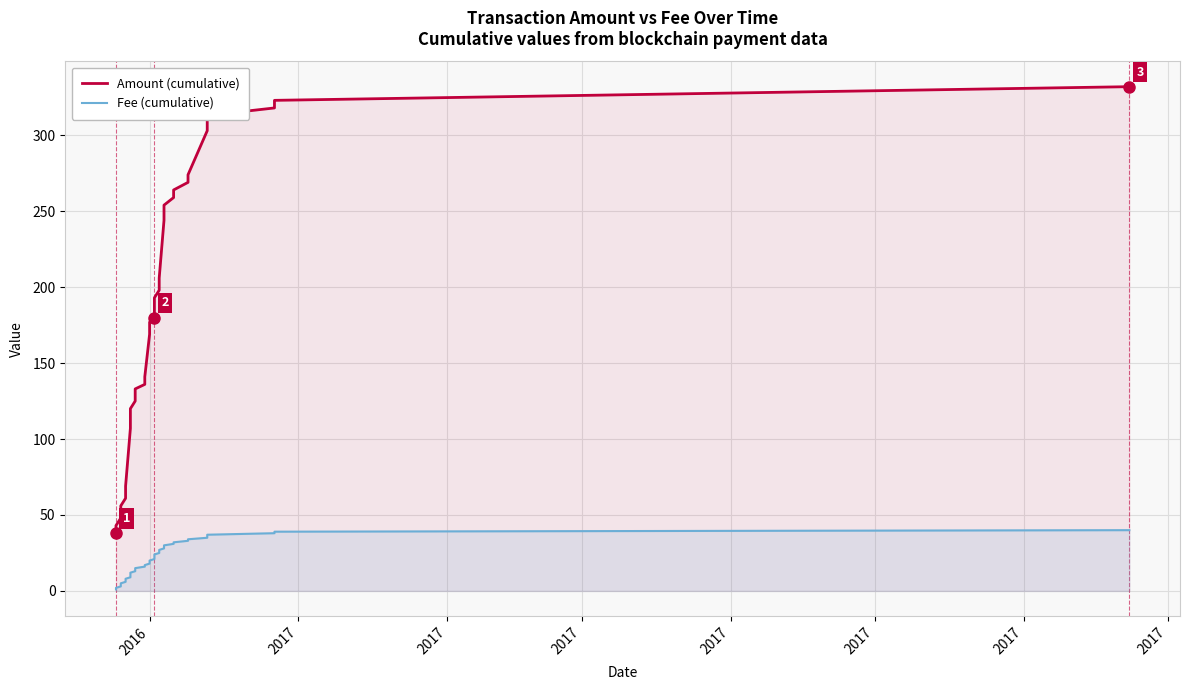

What are all the series names shown in the legend?

Amount (cumulative), Fee (cumulative)